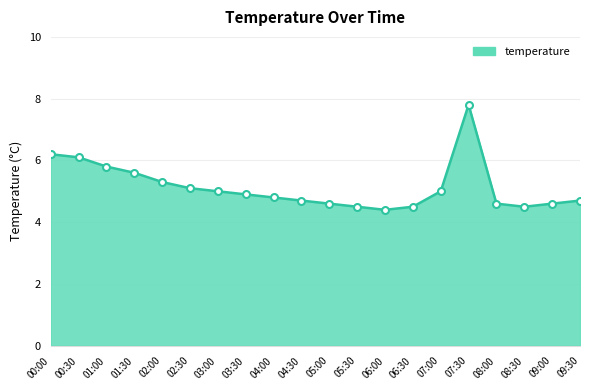

Which category has the lowest value across all series?

06:00